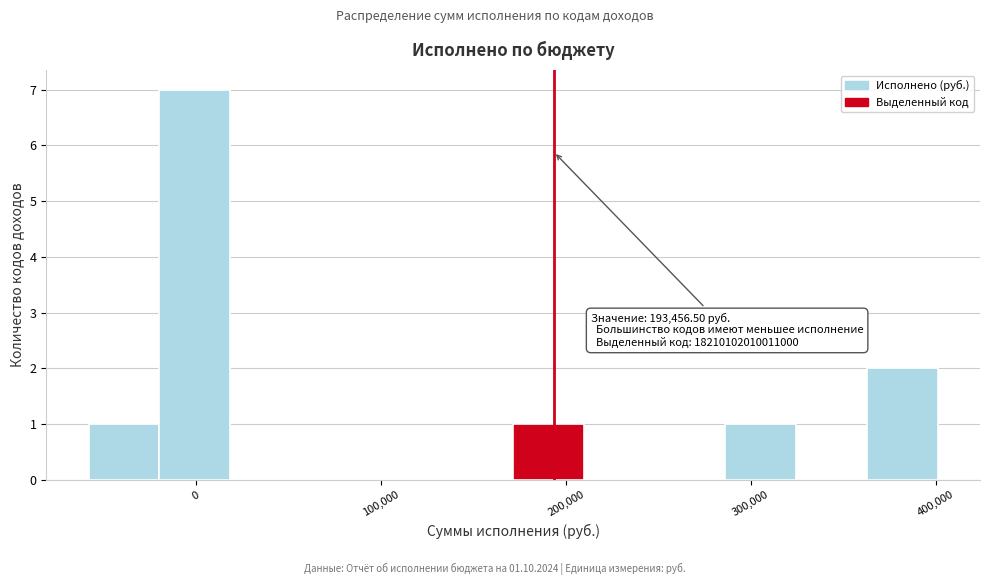

Read against the x-axis, roughly where is the centre of the tallest bar?

0